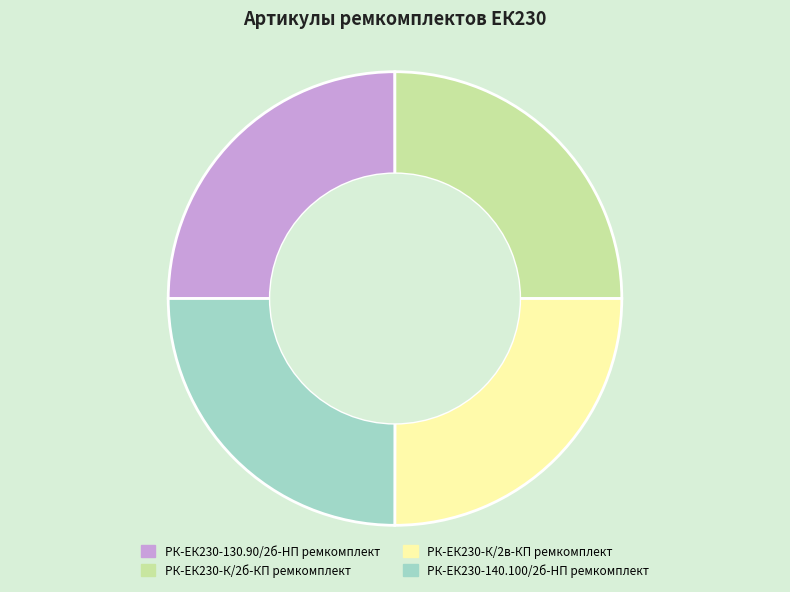

Is there a majority slice in this chart?

No